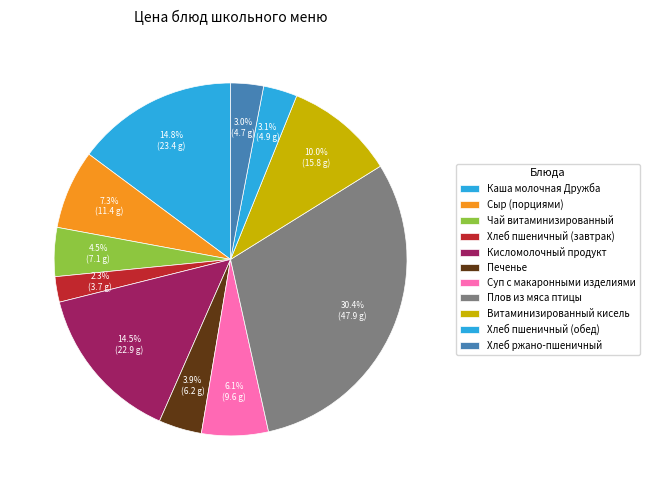

How many segments does this pie chart have?

11